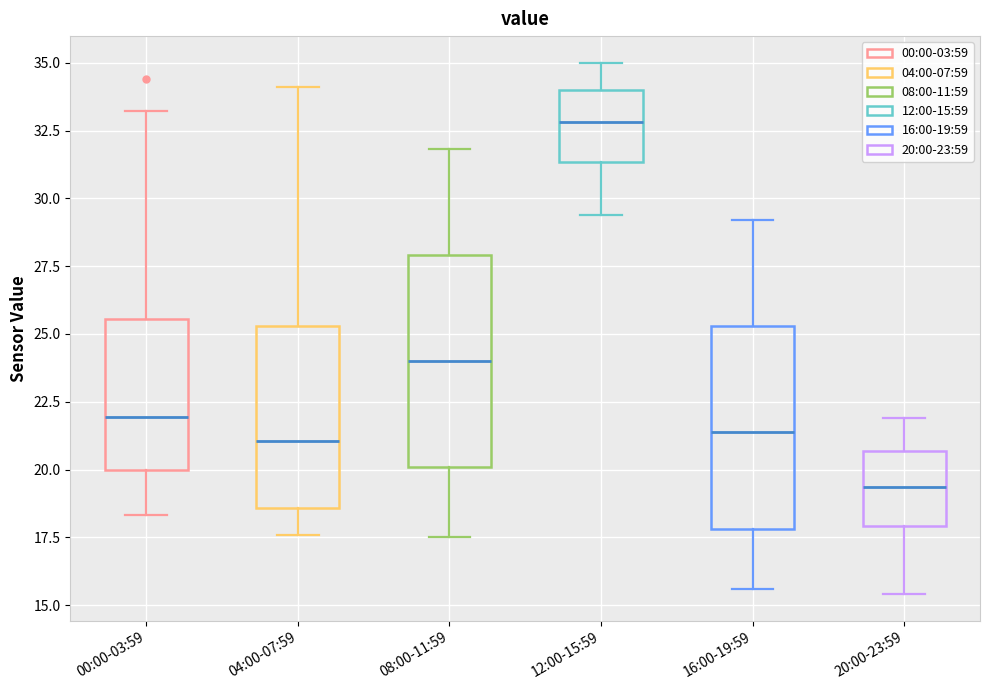

Where does the upper whisker of the box for 08:00-11:59 end on the y-axis? The values are not printed on the chart, so give them approximately, as read against the axis.

32.0